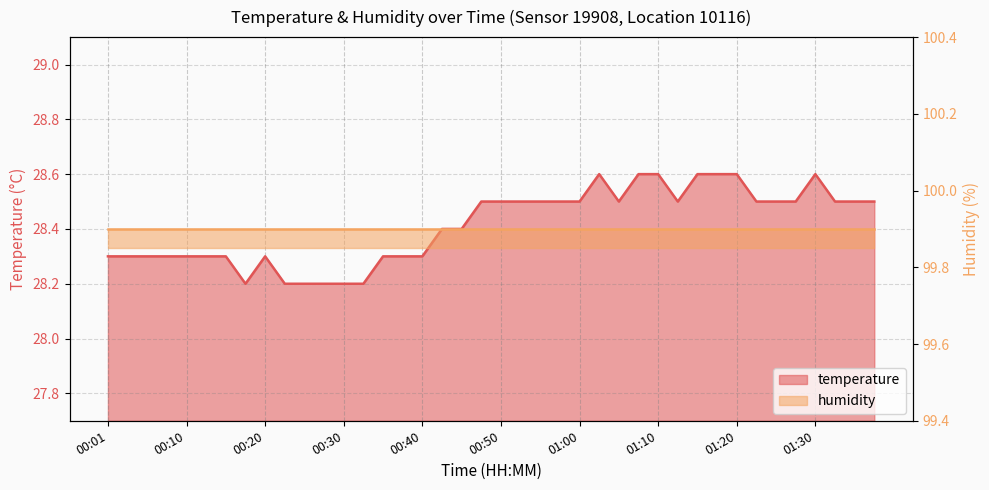

What is the change in value from 00:45 to 01:10?

+0.2